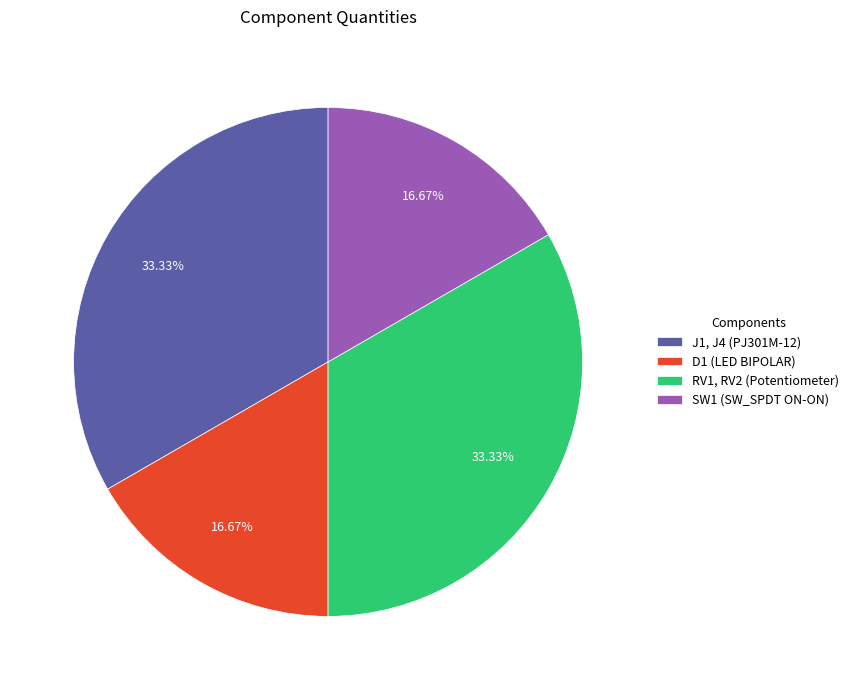

Is it true that D1 (LED BIPOLAR) is 28% of the pie?

False